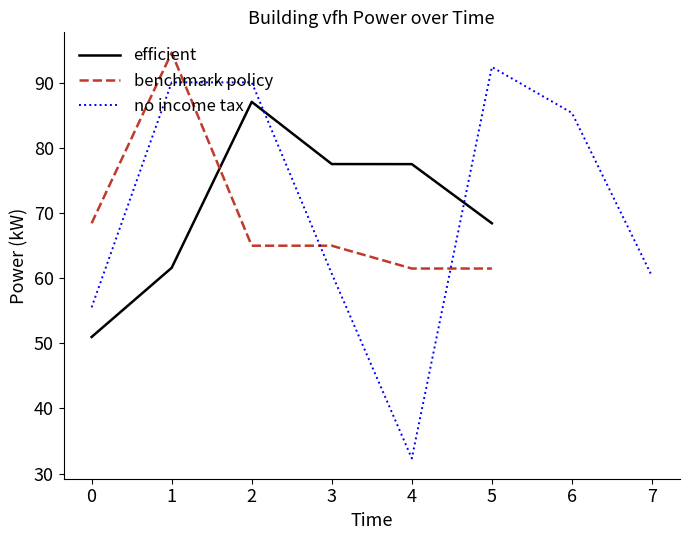

At which category does the data reach its first local peak?

00:02